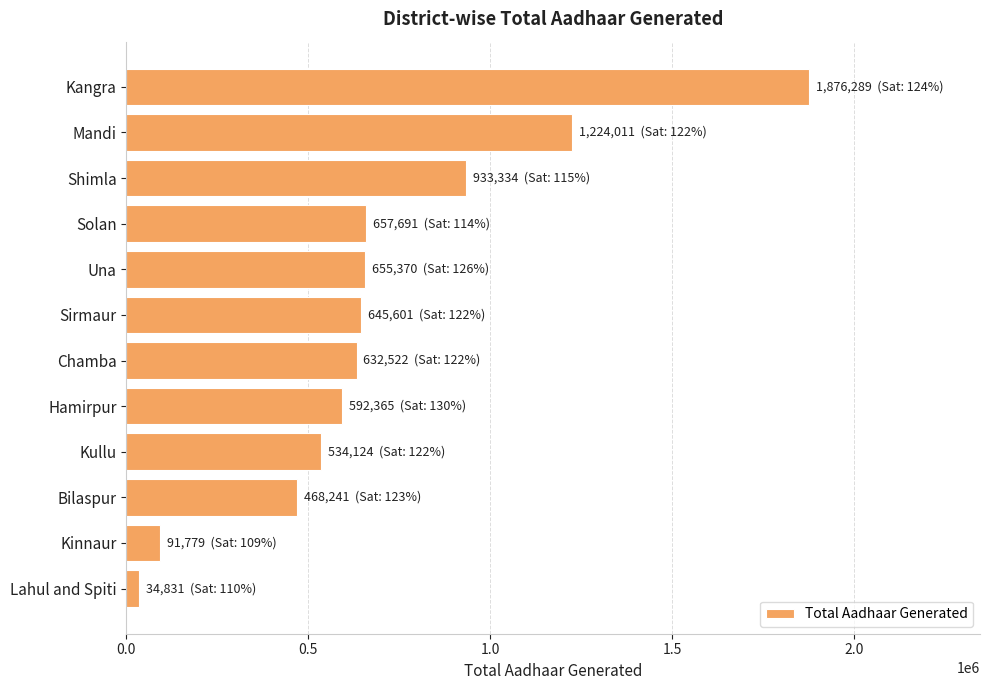

Which category has the highest value across all series?

Kangra